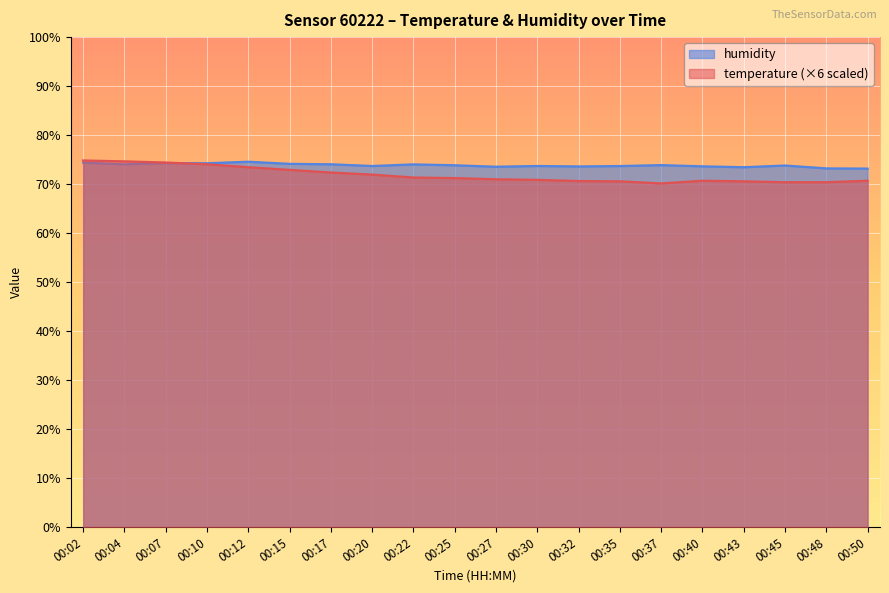

At which category does the chart reach its minimum across all series?

00:37